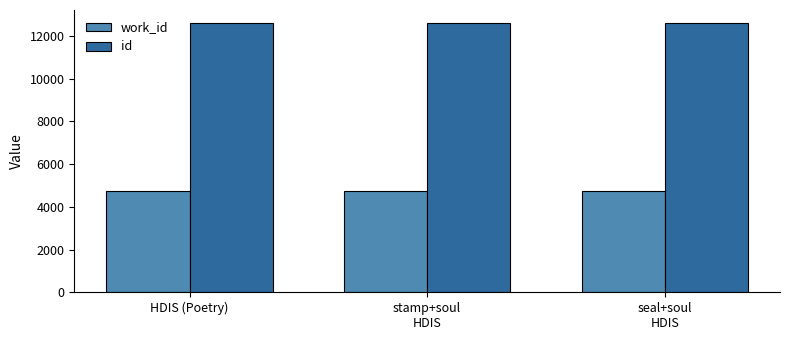

What is the difference between the highest and lowest values at HDIS (Poetry)?

7830